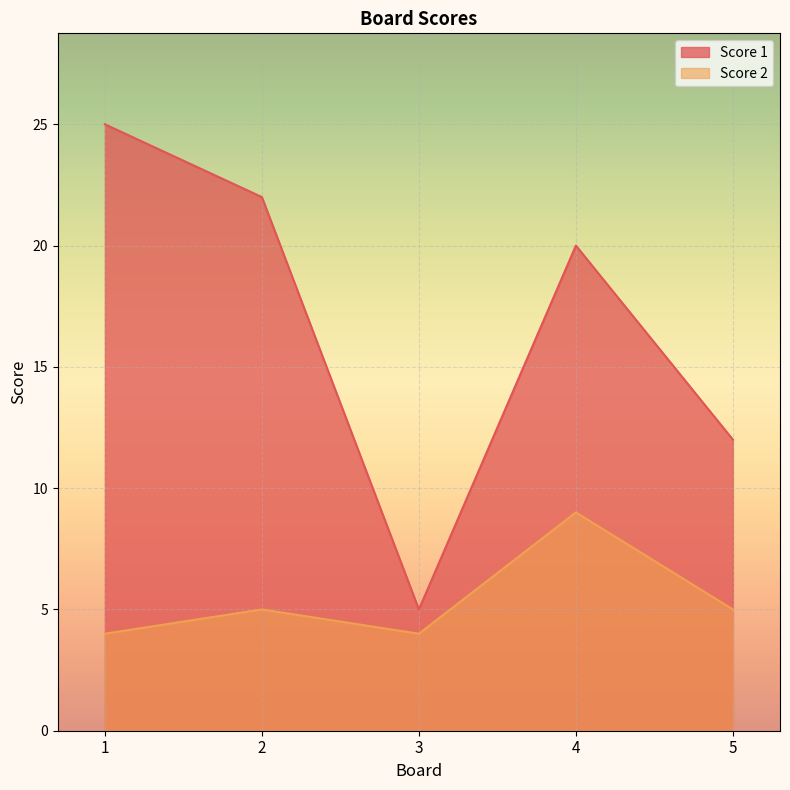

What is the smallest value displayed?

4